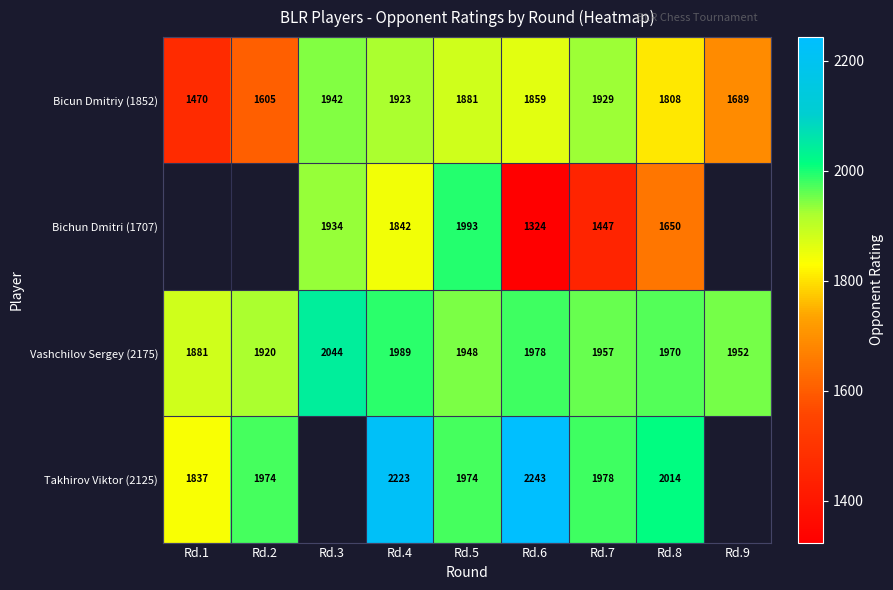

At how many categories does at least one series exceed 1670?

9